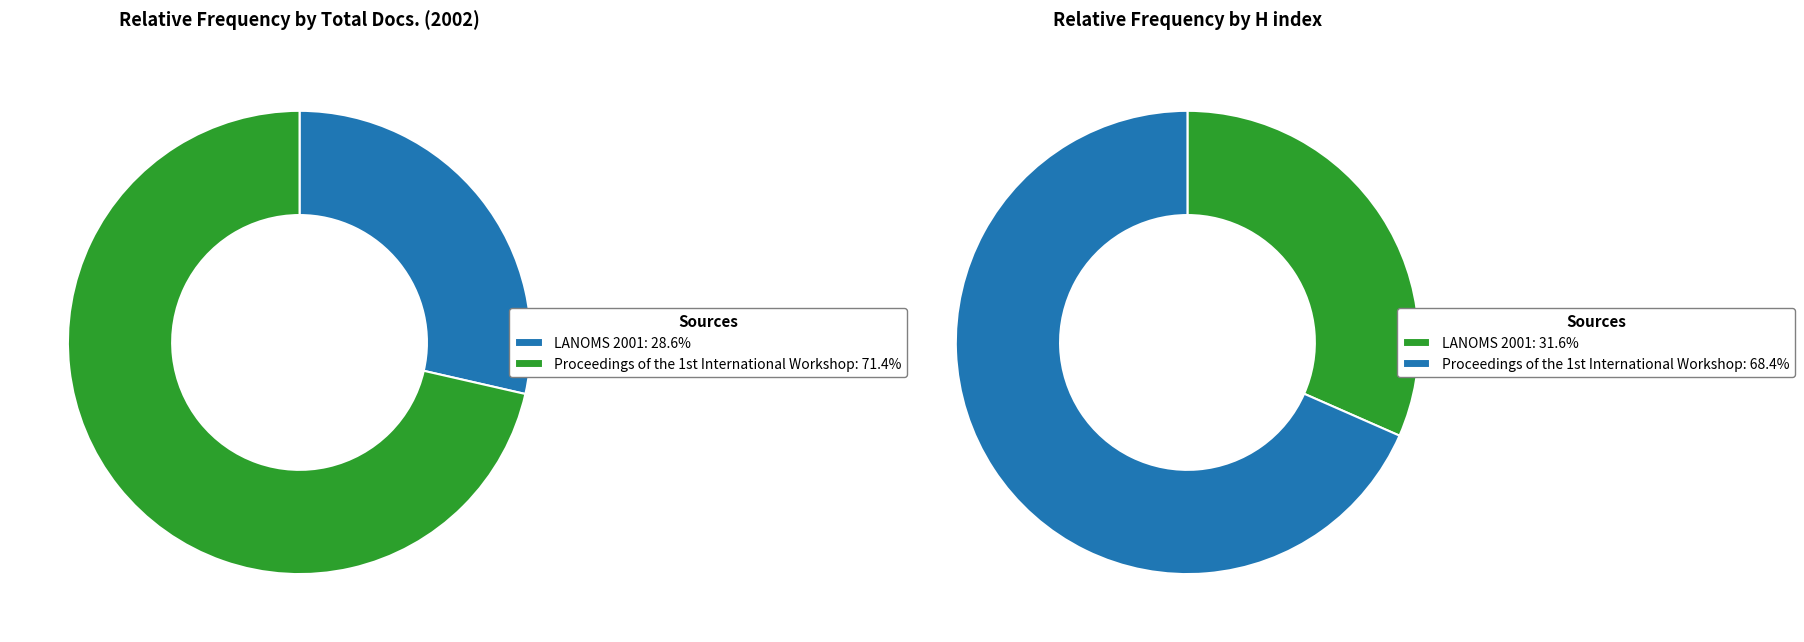

Count the number of slices in the pie.

2